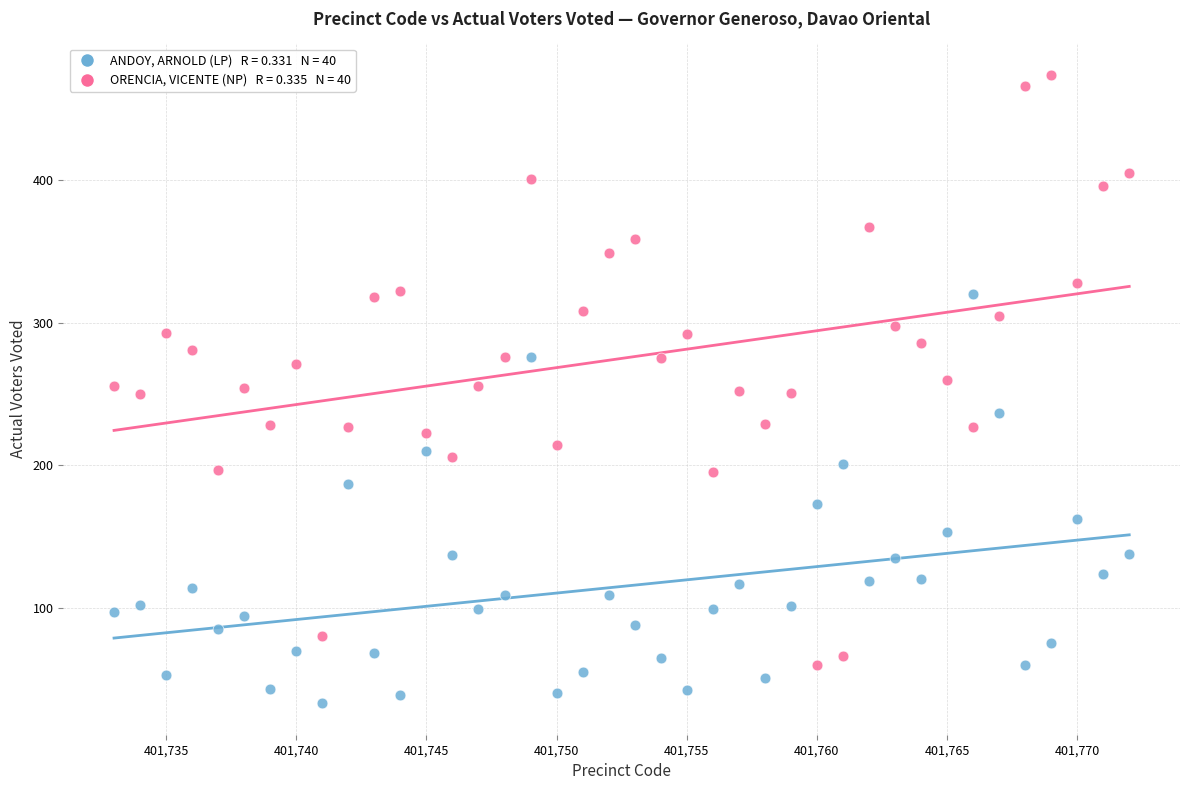

Across all data points, what is the range of X values (max minus min)?

39